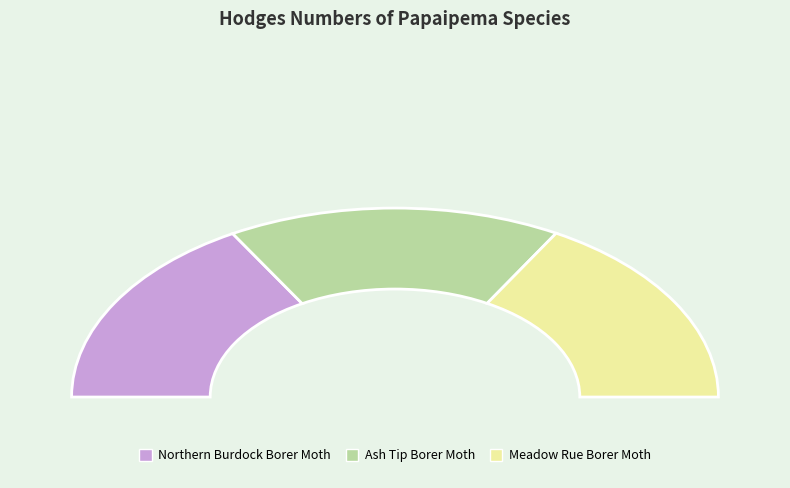

What percentage is the Ash Tip Borer Moth slice, to the nearest percent?

33%